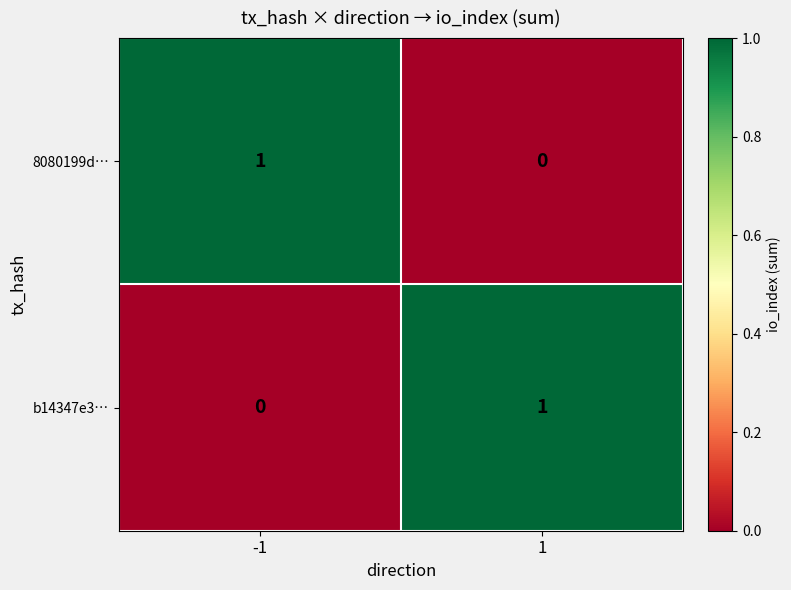

What is the spread (max minus min) of values at 1?

1